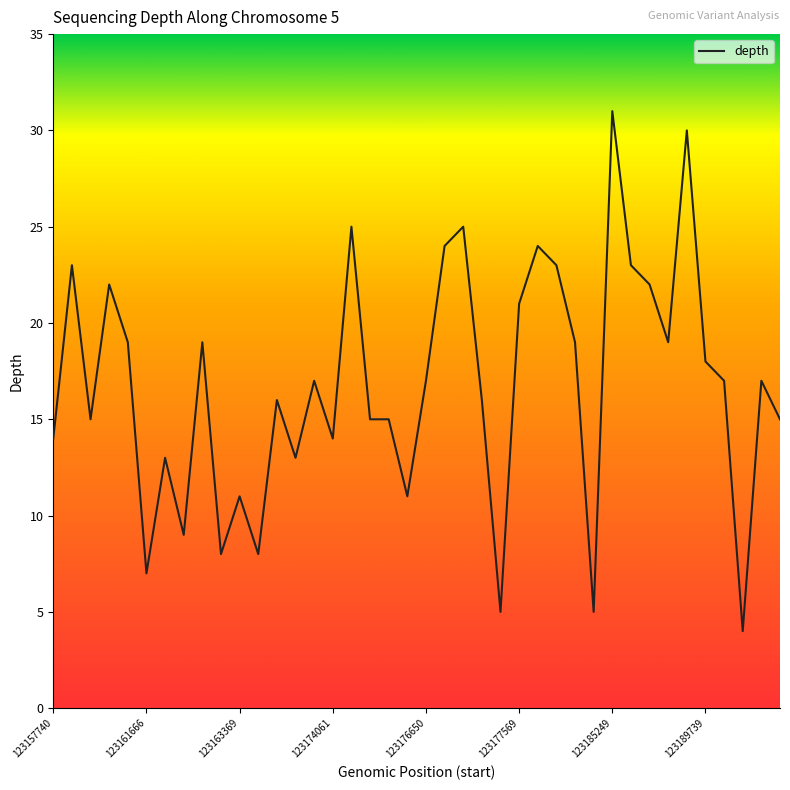

What is the sum of all values?

669